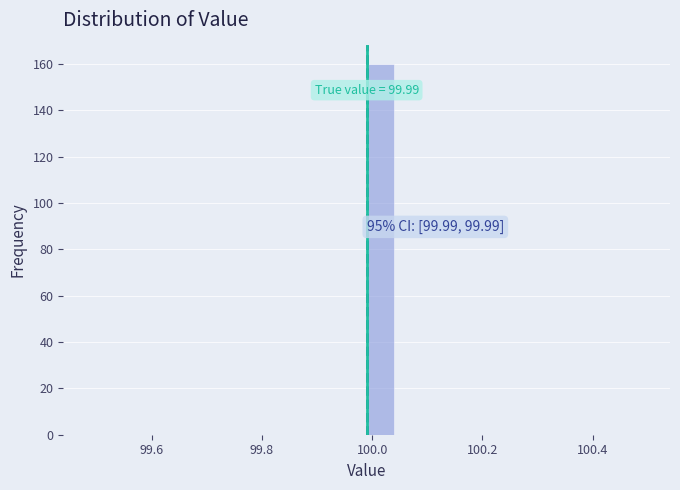

Around what value on the x-axis is the tallest bar? Give the approximate position of its centre, as read against the axis.

100.02